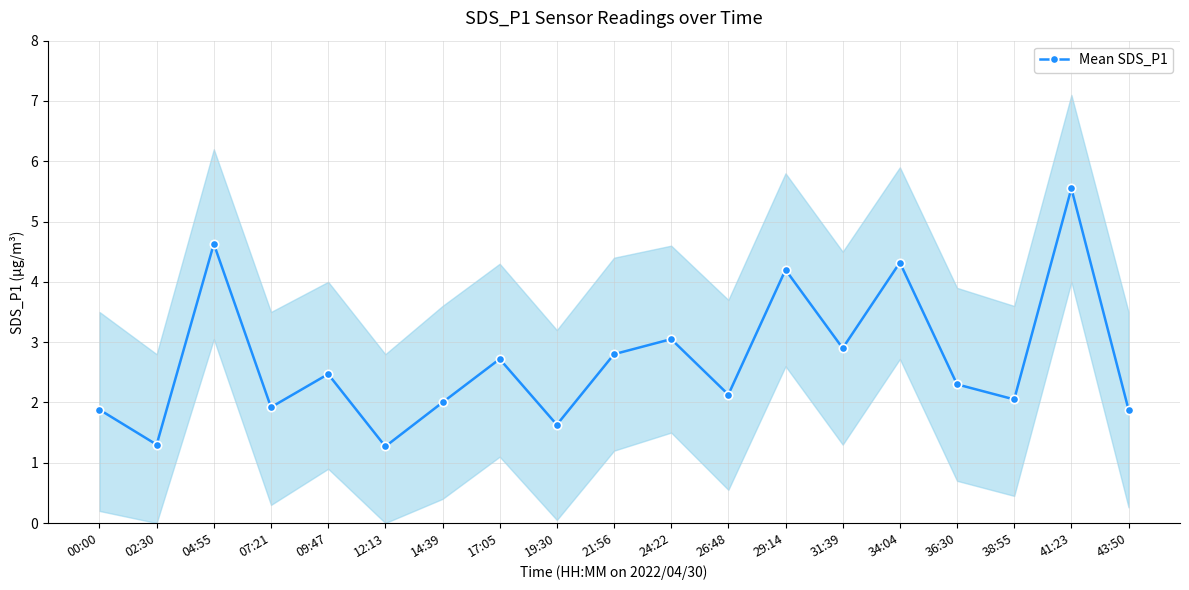

What is the label of the 15th point from the left?

34:04